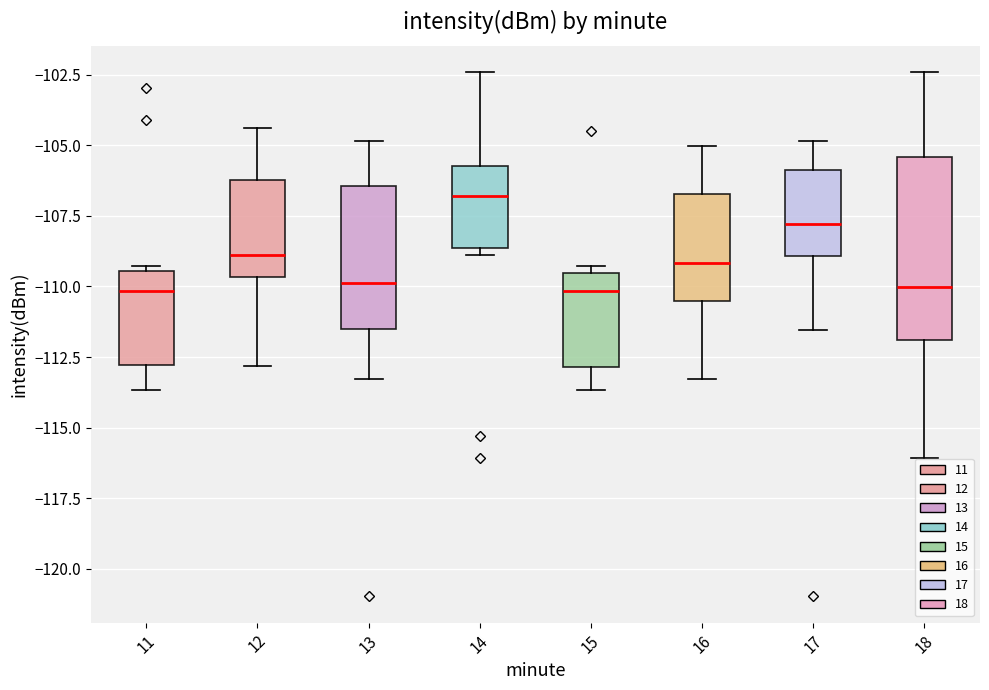

Comparing the boxes themselves (not the whiskers), which one is the tallest?

18